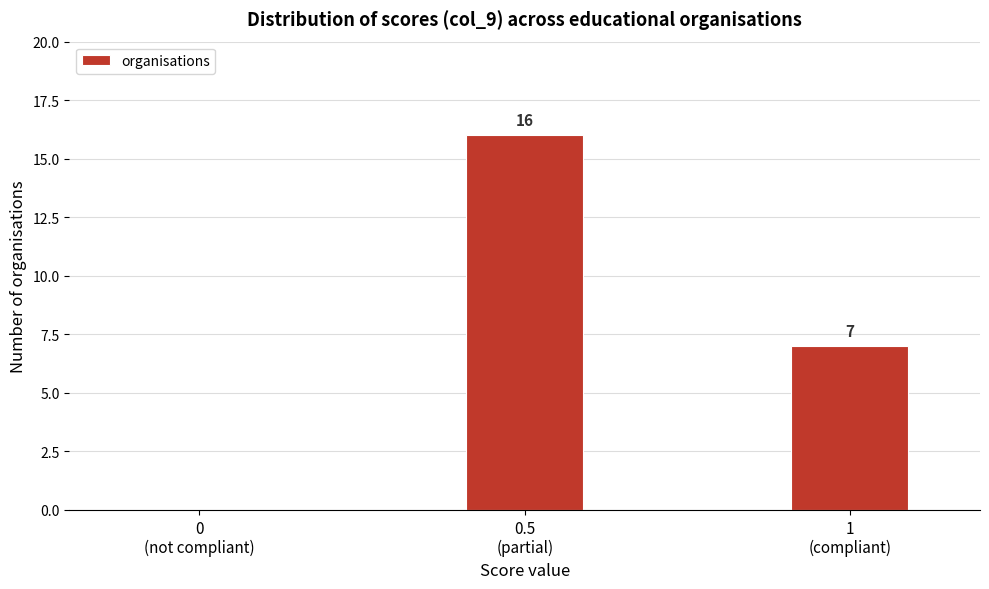

What is the greatest value displayed?

16